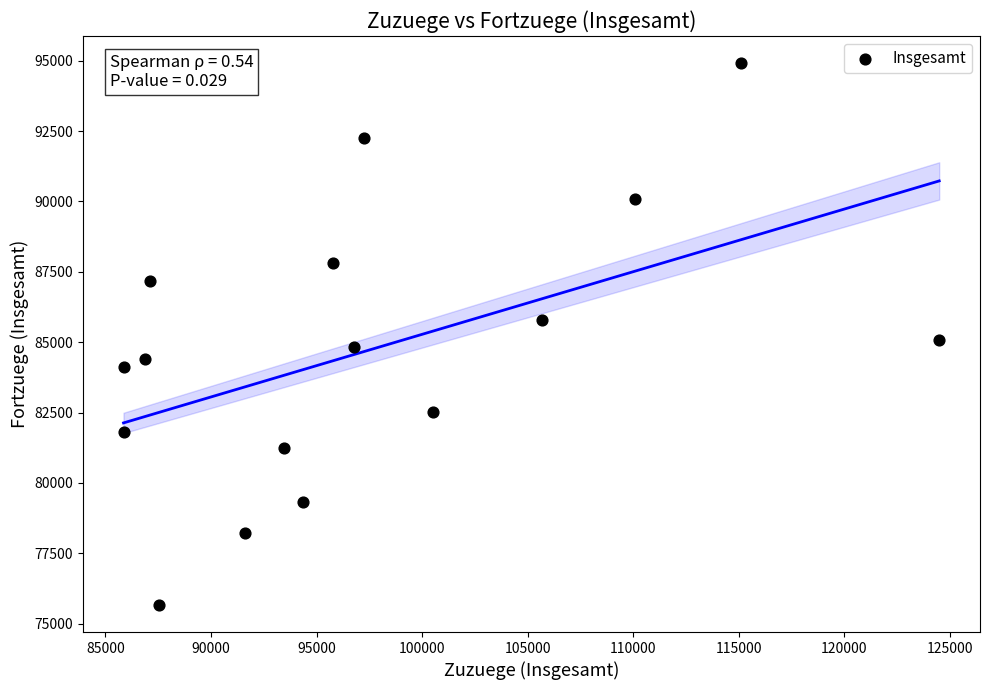

What Y value in the scatter plot is closest to 85291?

85065